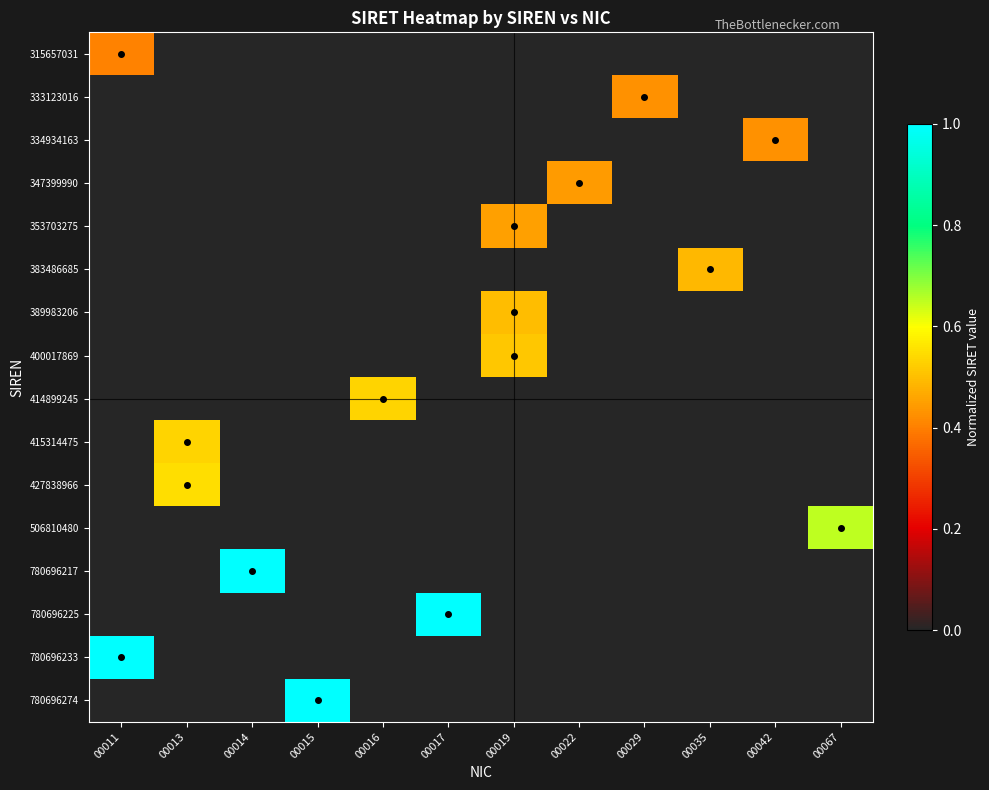

Which label corresponds to the smallest value in the chart?

00013